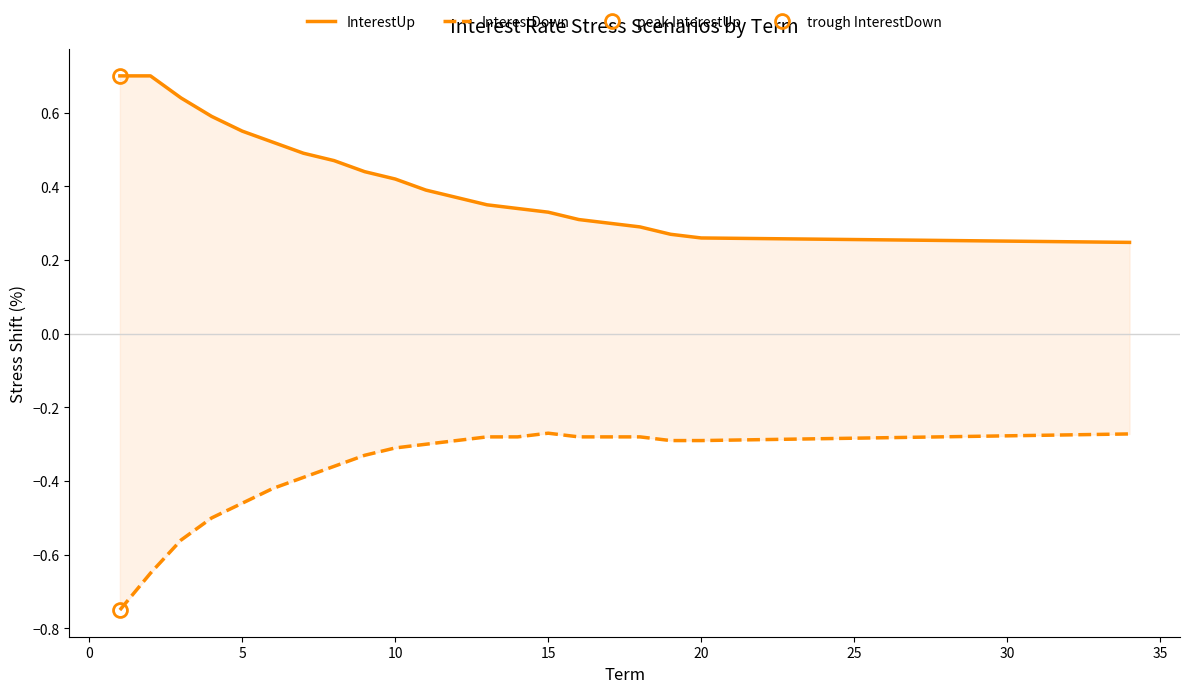

True or false: InterestDown and InterestUp cross at least once.

False